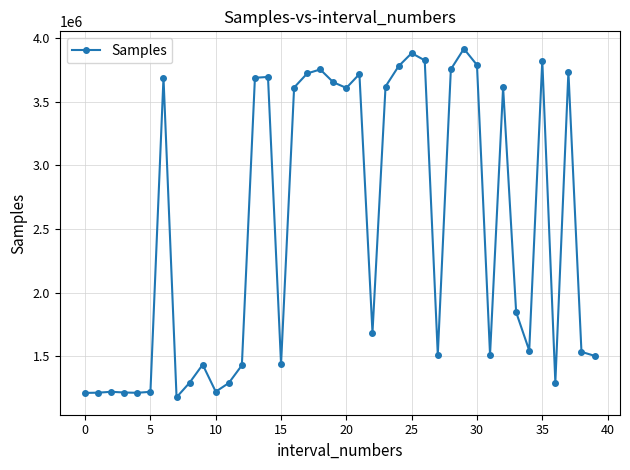

How many distinct data groups are displayed?

1